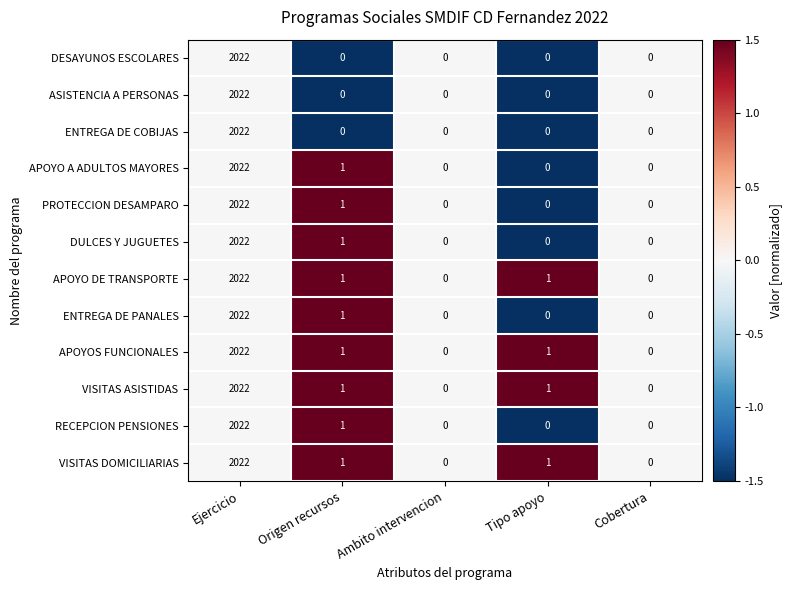

Is it true that APOYO A ADULTOS MAYORES equals 0 at Origen recursos?

False